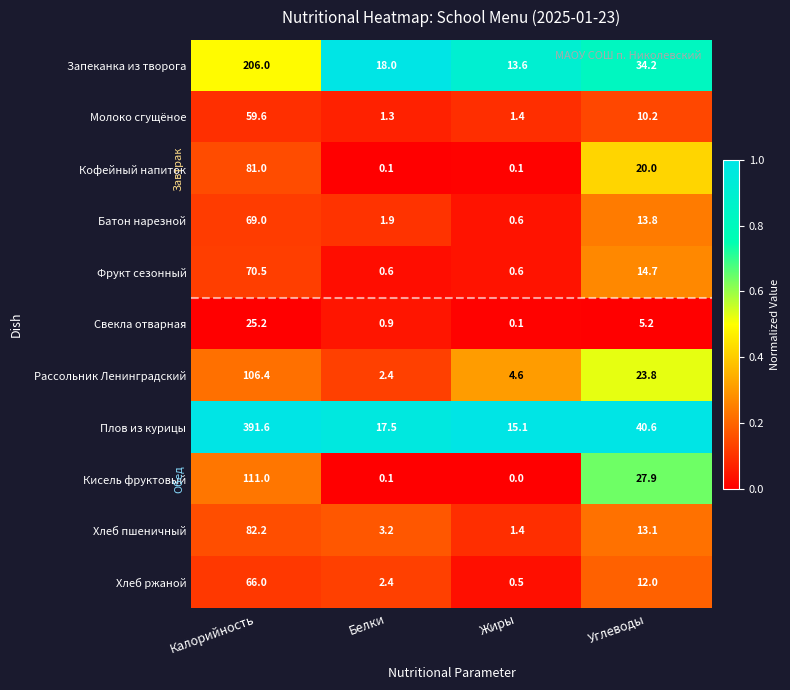

The value of Хлеб ржаной at Углеводы is 12.0. True or false?

True